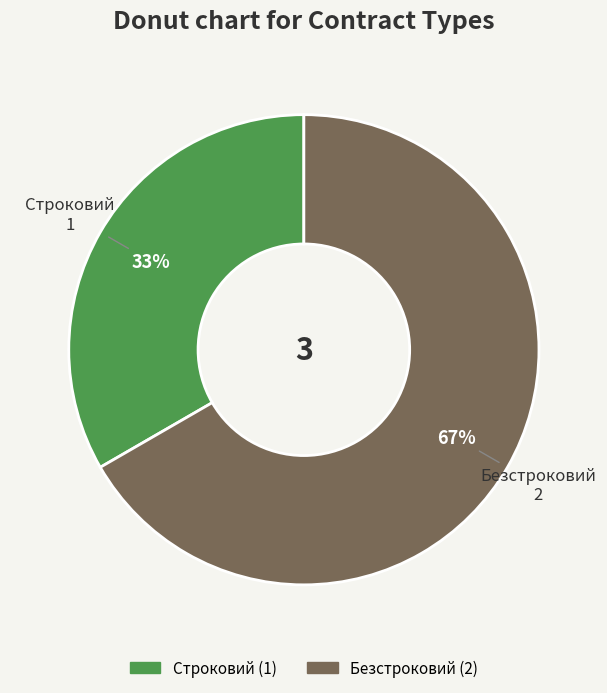

What is the ratio of the value at Безстроковий to the value at Строковий?

2.0